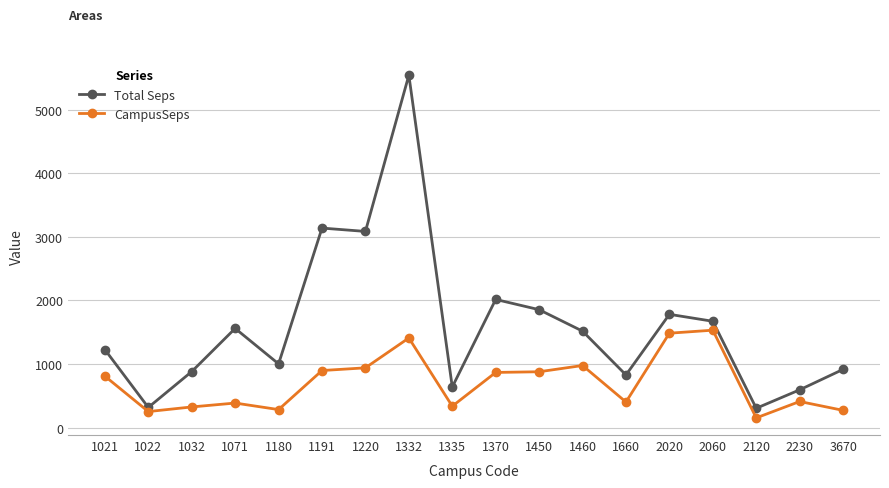

What is the maximum value for Total Seps?

5541.6